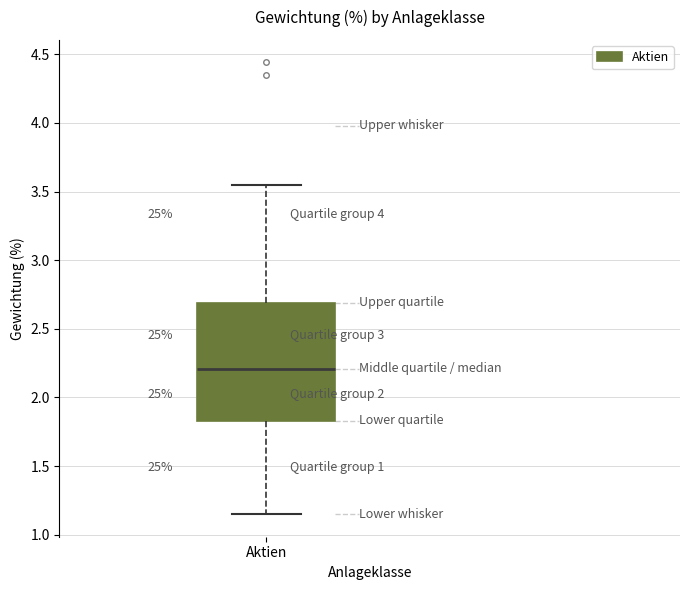

Read this box plot against the y-axis: the position of the median line, the range covered by the box, and the ends of both whiskers. The values are not printed on the chart, so give them approximately, as read against the axis.

median 2.20, box 1.85 to 2.70, whiskers 1.15 to 3.55